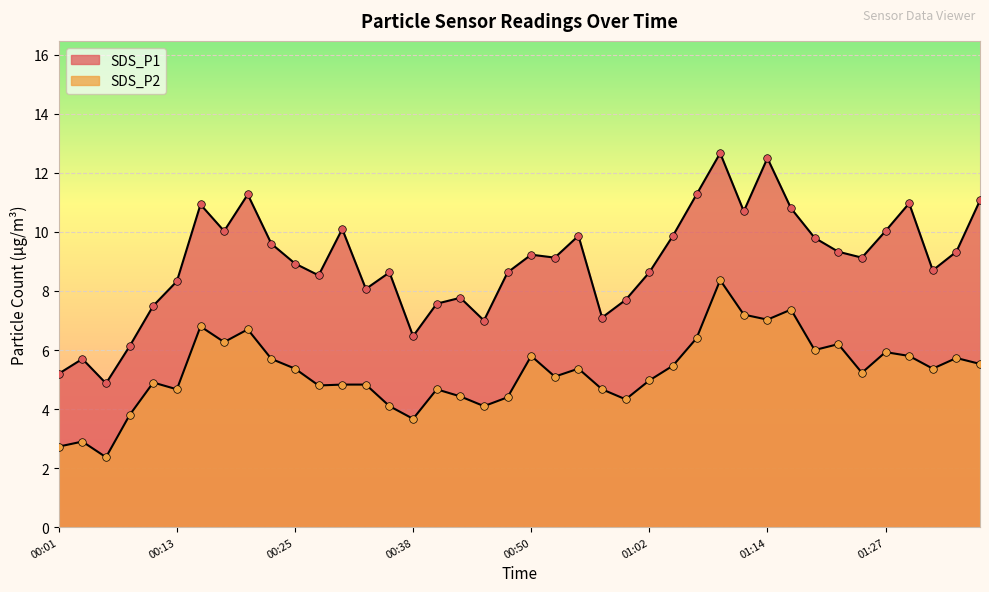

Which series has the largest total across all categories?

SDS_P1